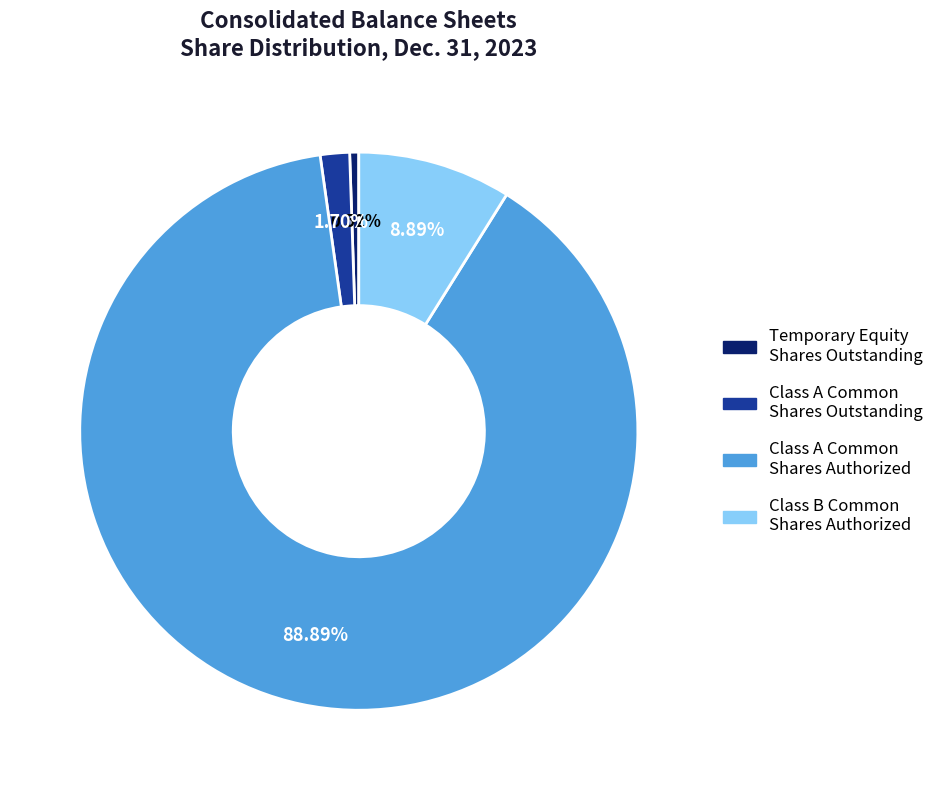

Rank the categories by value from lowest to highest.

Temporary Equity Shares Outstanding, Class A Common Shares Outstanding, Class B Common Shares Authorized, Class A Common Shares Authorized